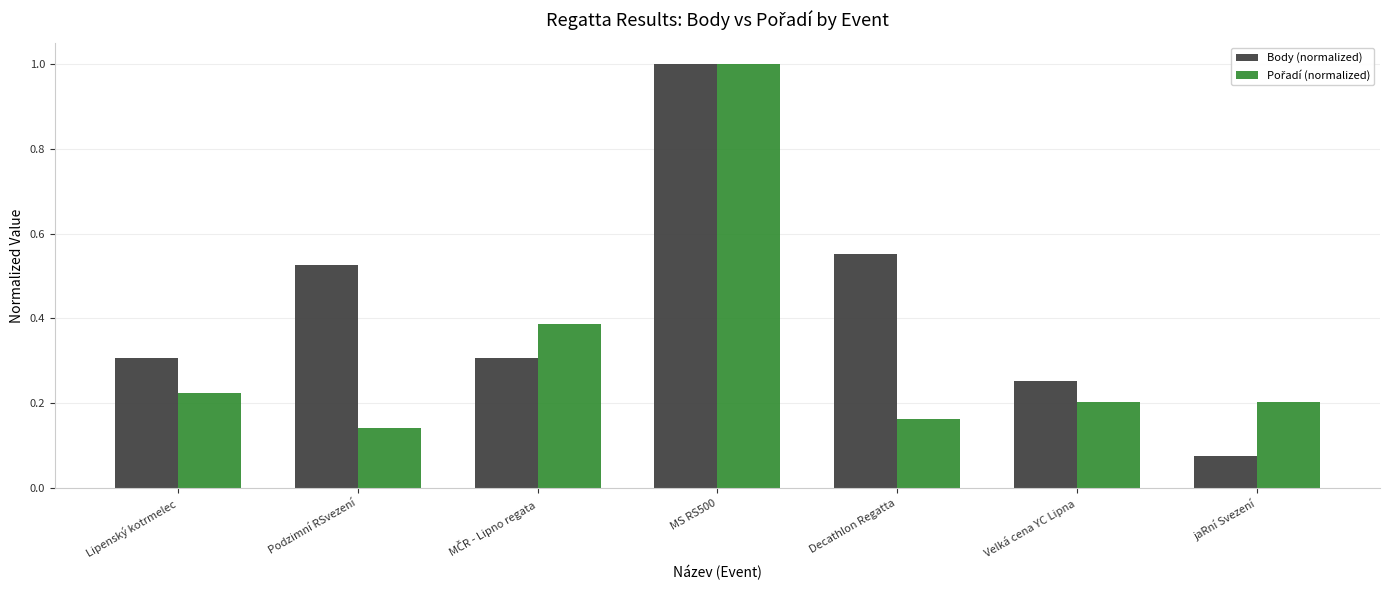

Is it true that Body (normalized) equals 0.8 at Decathlon Regatta?

False